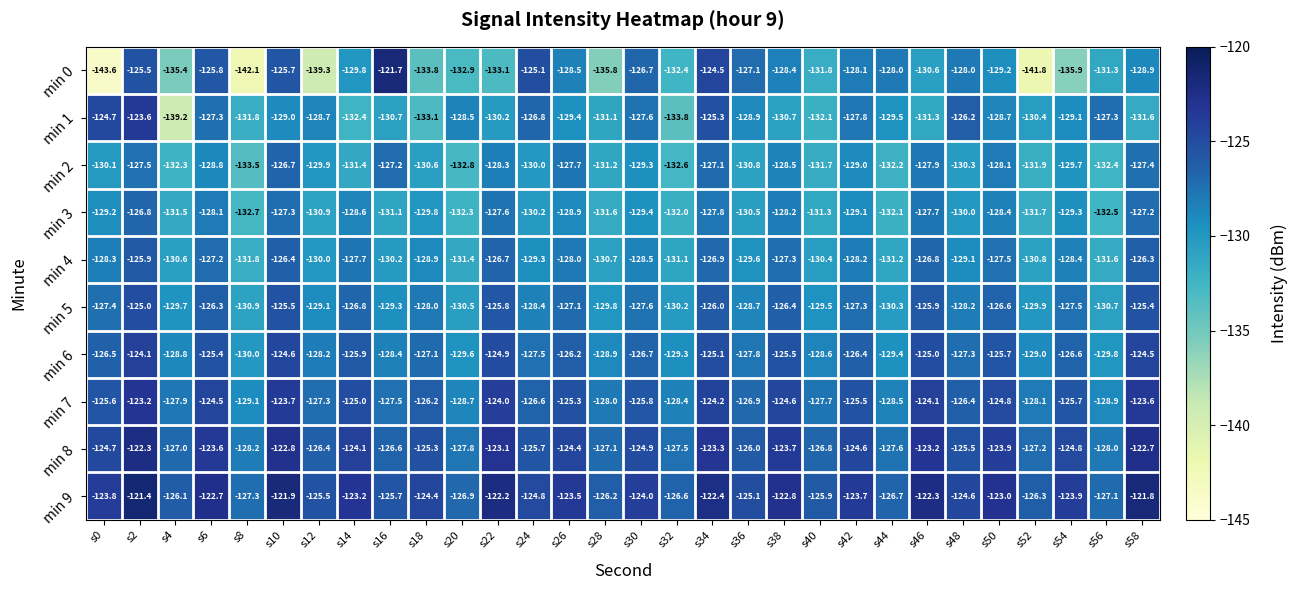

What is the spread (max minus min) of values at s30?

5.4